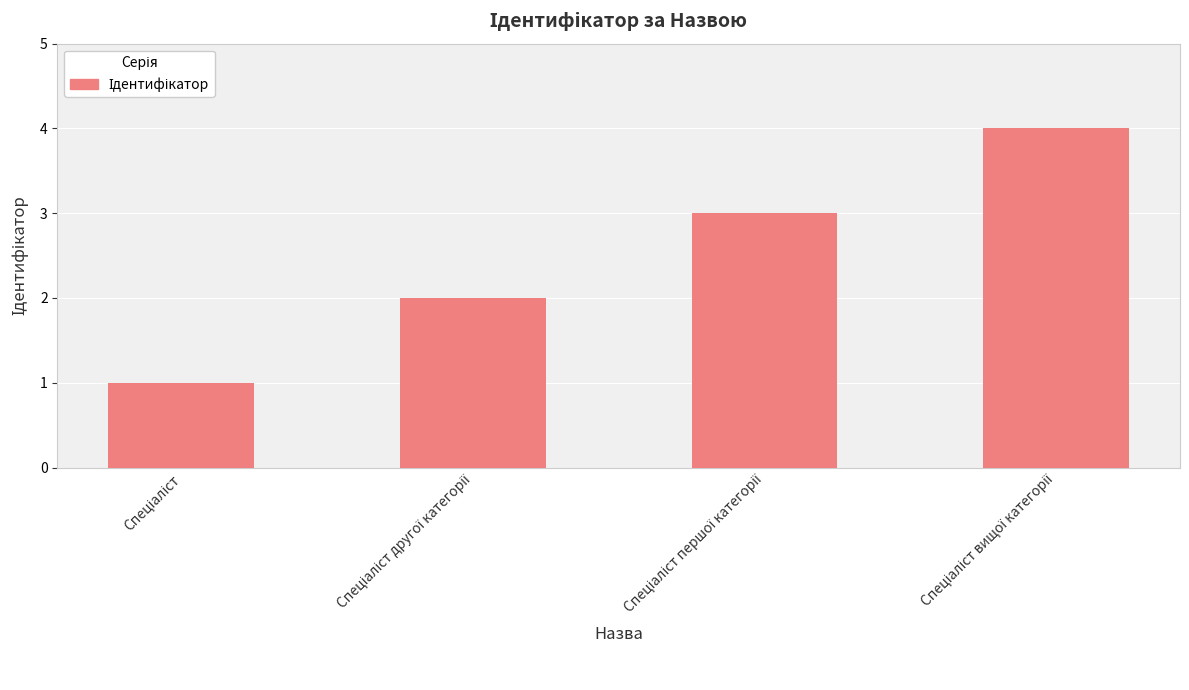

What is the sum of all values?

10